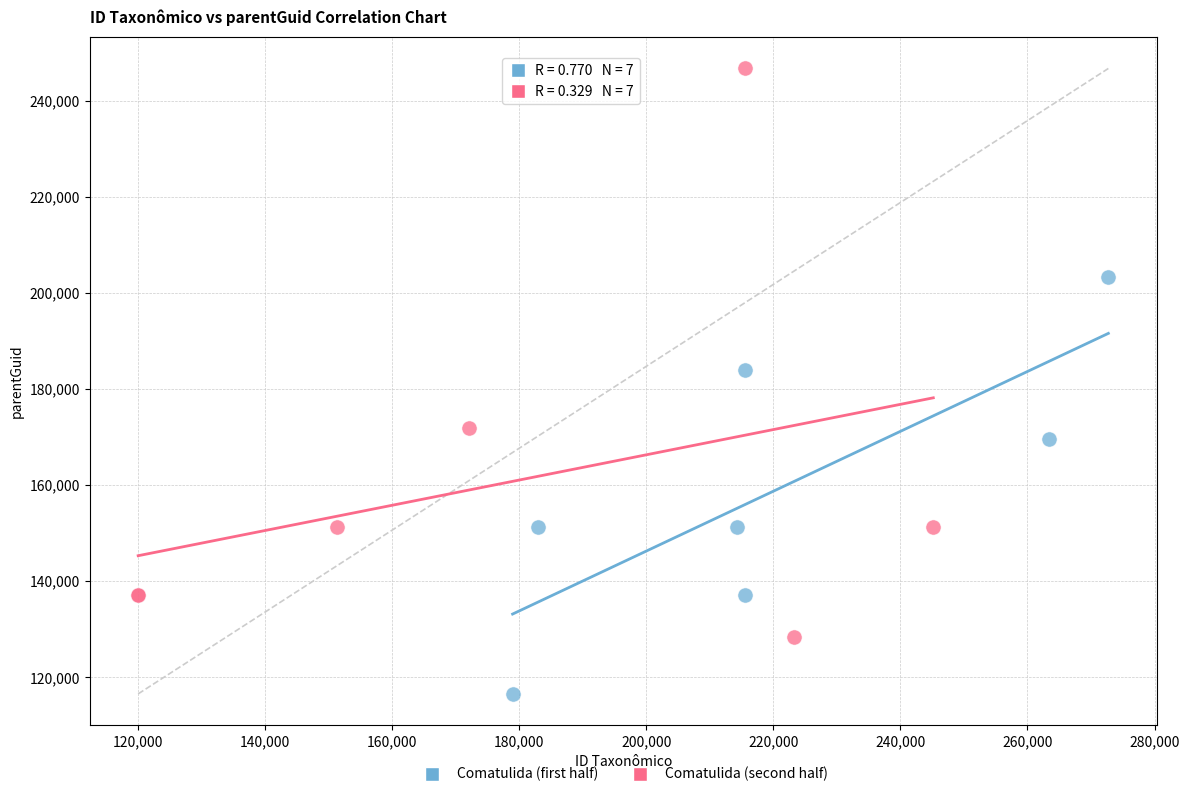

Which series contains the lowest Y value?

Comatulida (first half)